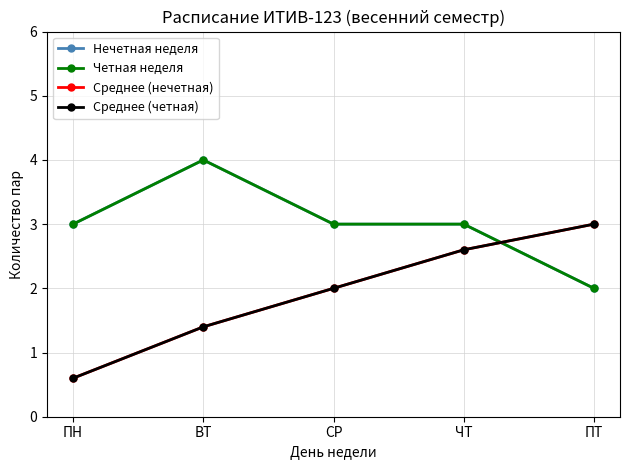

Does the chart have visible grid lines?

Yes